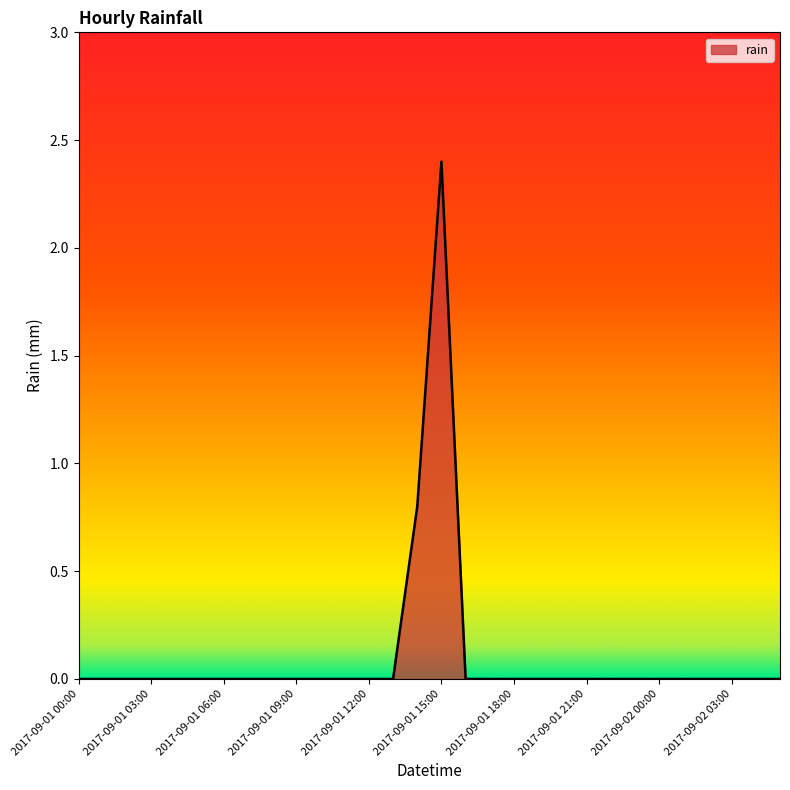

What is the sum of all values?

3.2